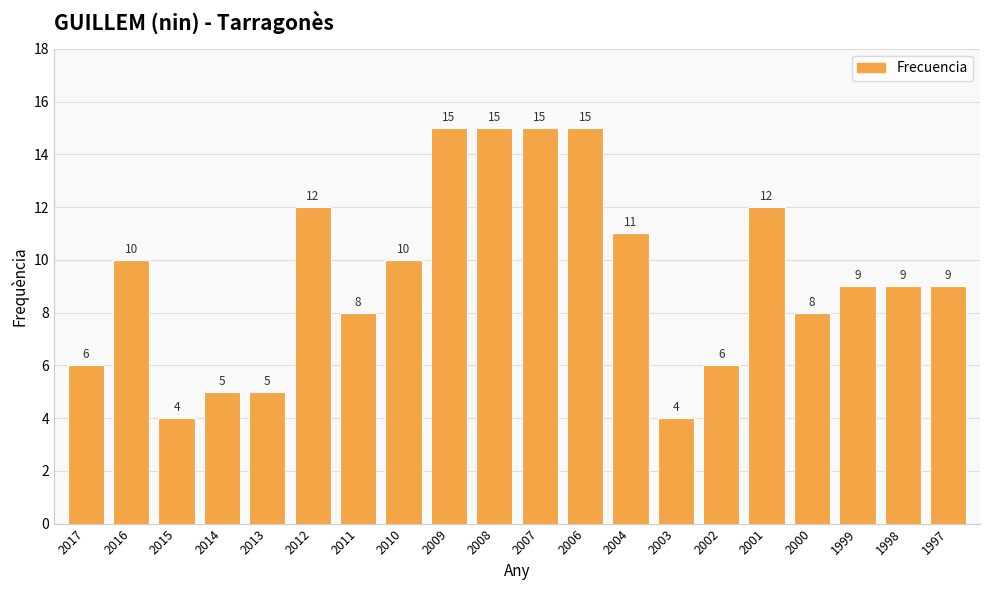

Reading left to right, list all the values displayed in this chart.

2017=6	2016=10	2015=4	2014=5	2013=5	2012=12	2011=8	2010=10	2009=15	2008=15	2007=15	2006=15	2004=11	2003=4	2002=6	2001=12	2000=8	1999=9	1998=9	1997=9